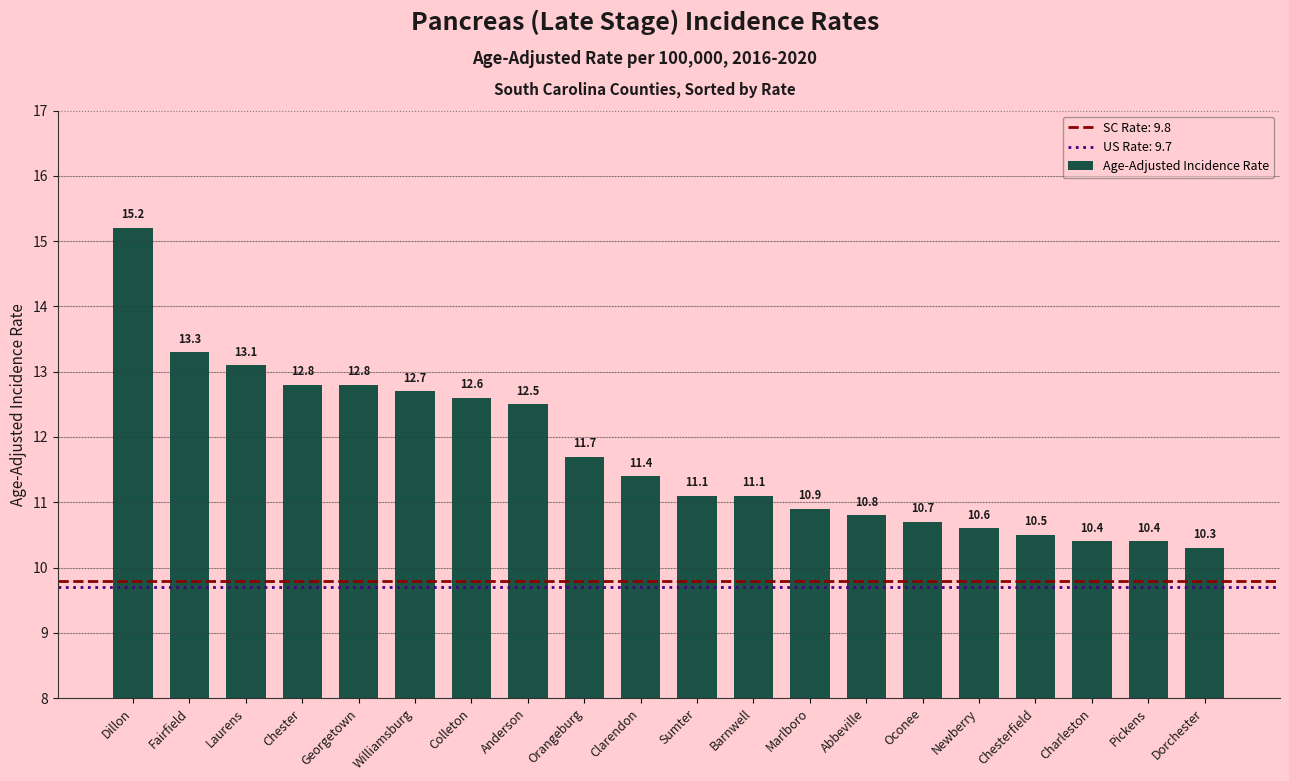

What is the label of the 20th bar from the left?

Dorchester